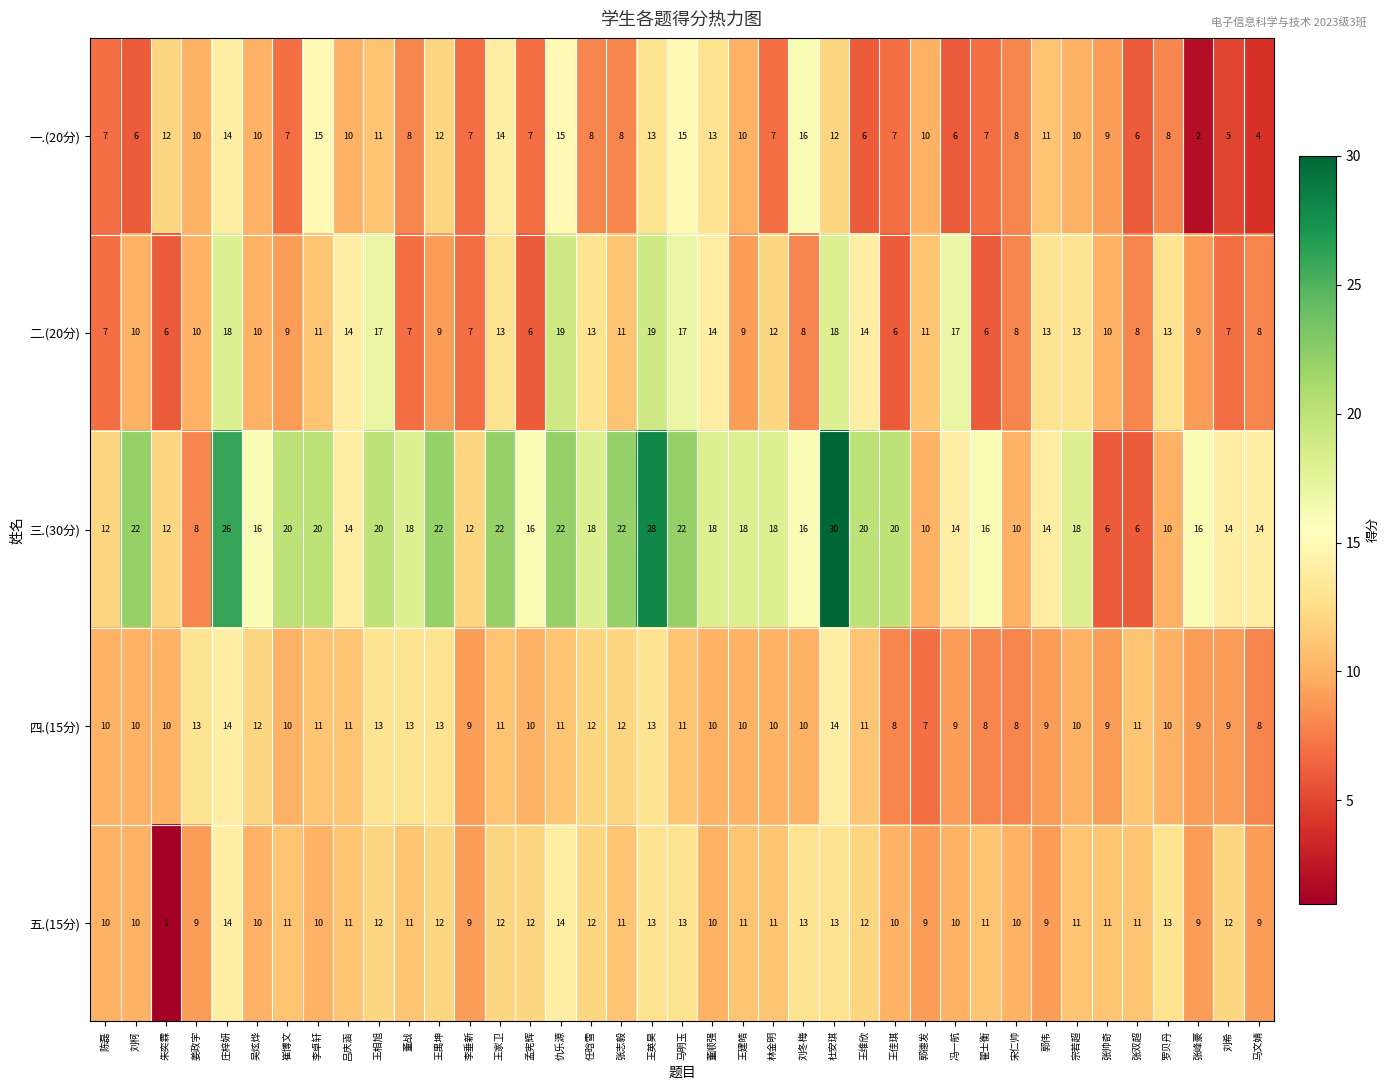

At which label does 一.(20分) reach its peak?

刘冬梅